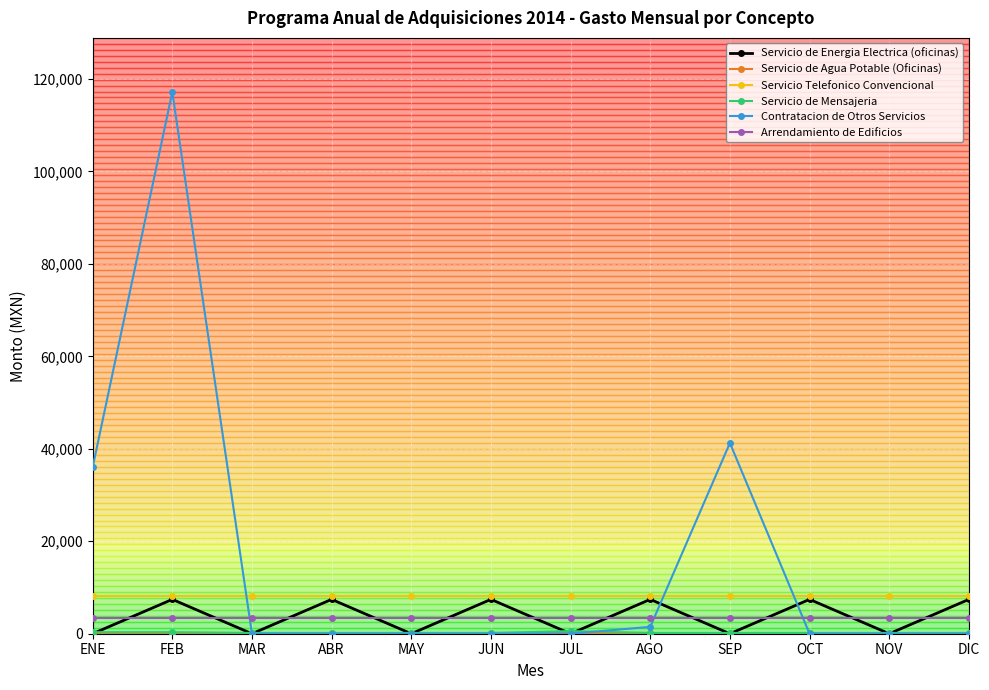

Which series has the largest range (max minus min)?

Contratacion de Otros Servicios